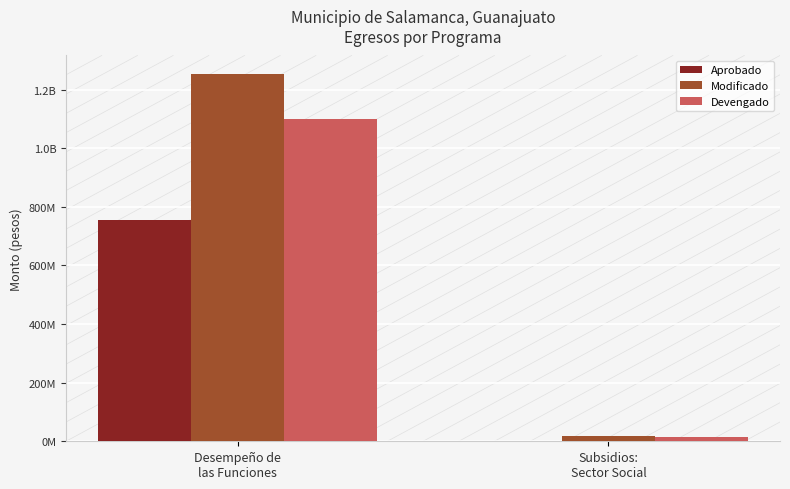

What are all the series names shown in the legend?

Aprobado, Modificado, Devengado